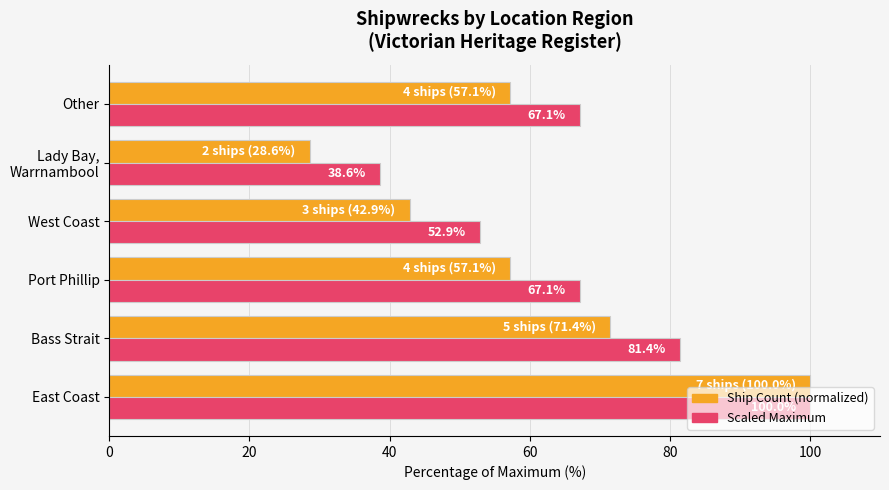

What is the difference between the highest and lowest values at West Coast?

10.0